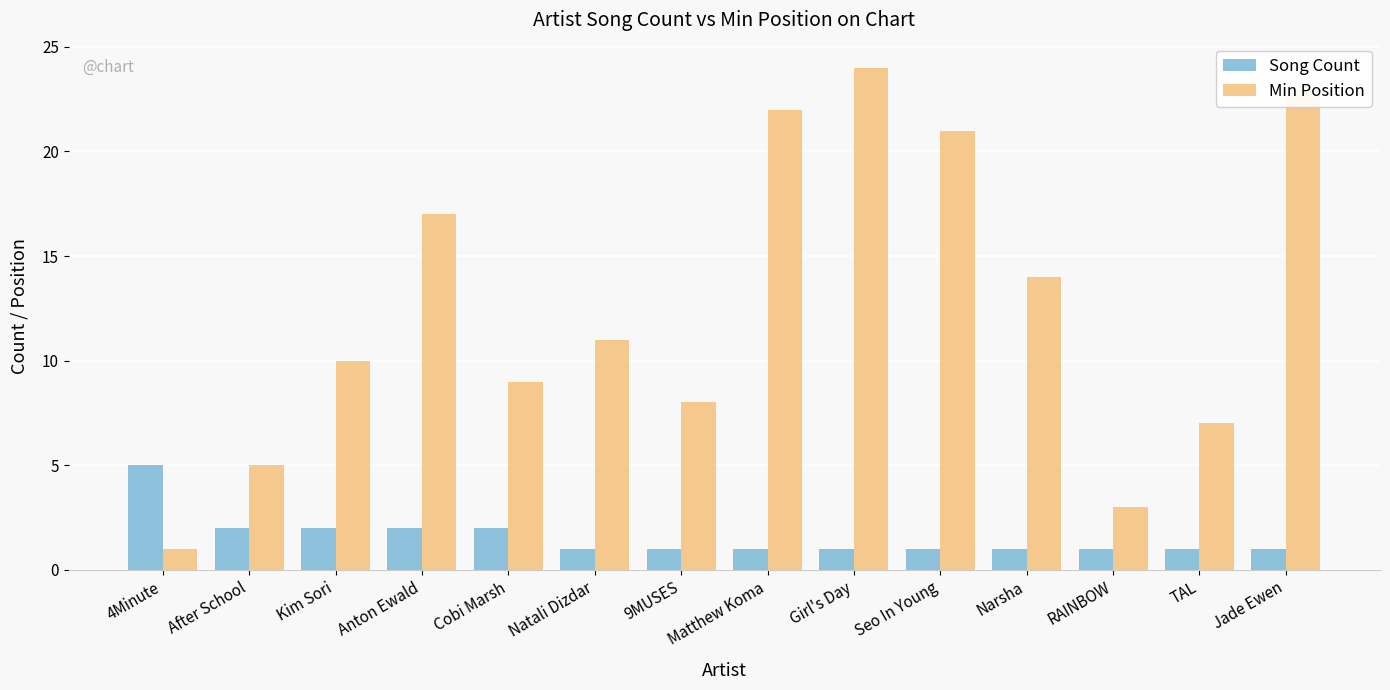

Does the chart contain any negative values?

No